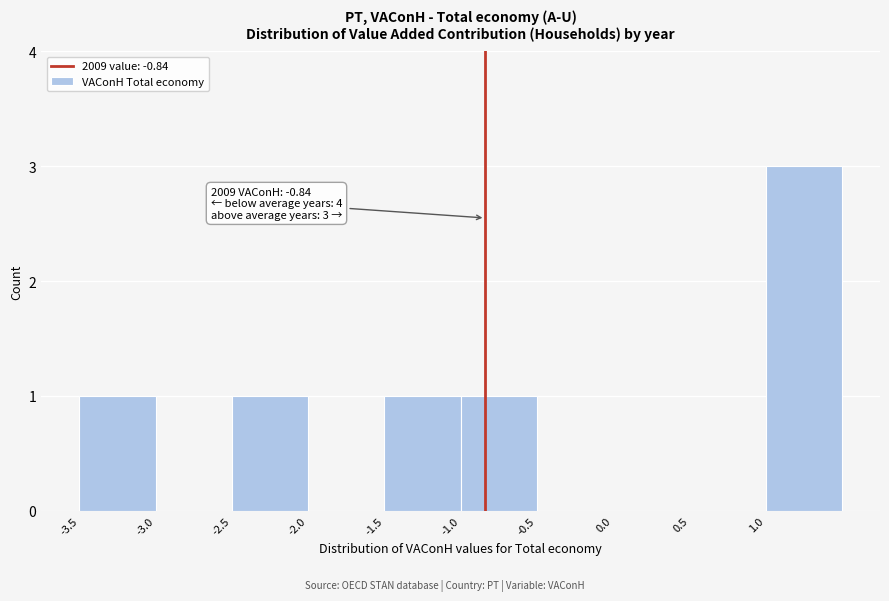

Over which range of the x-axis is the bar tallest?

1.0 to 1.5